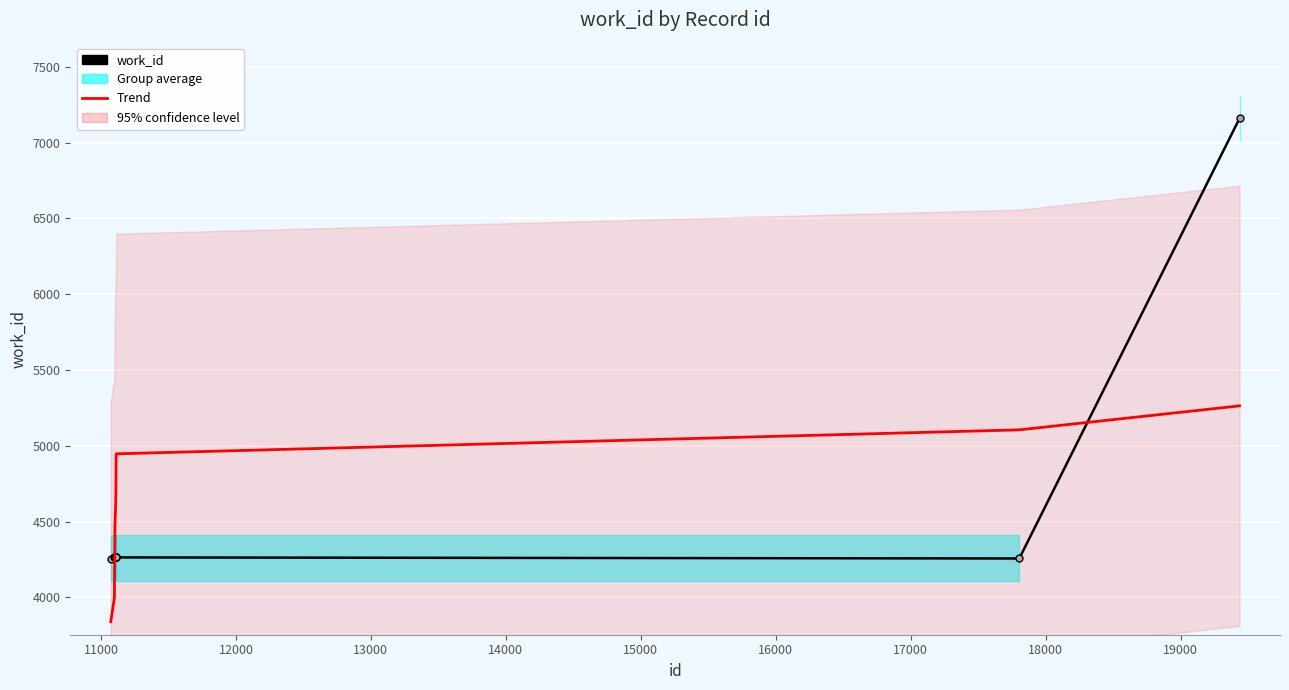

Which series has the largest range (max minus min)?

work_id